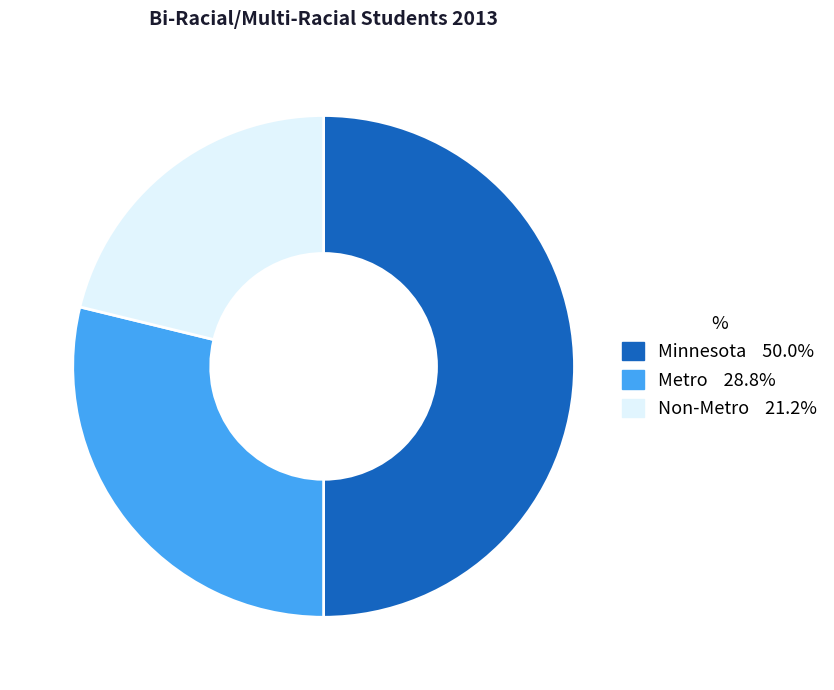

Is Non-Metro the majority of the pie?

No